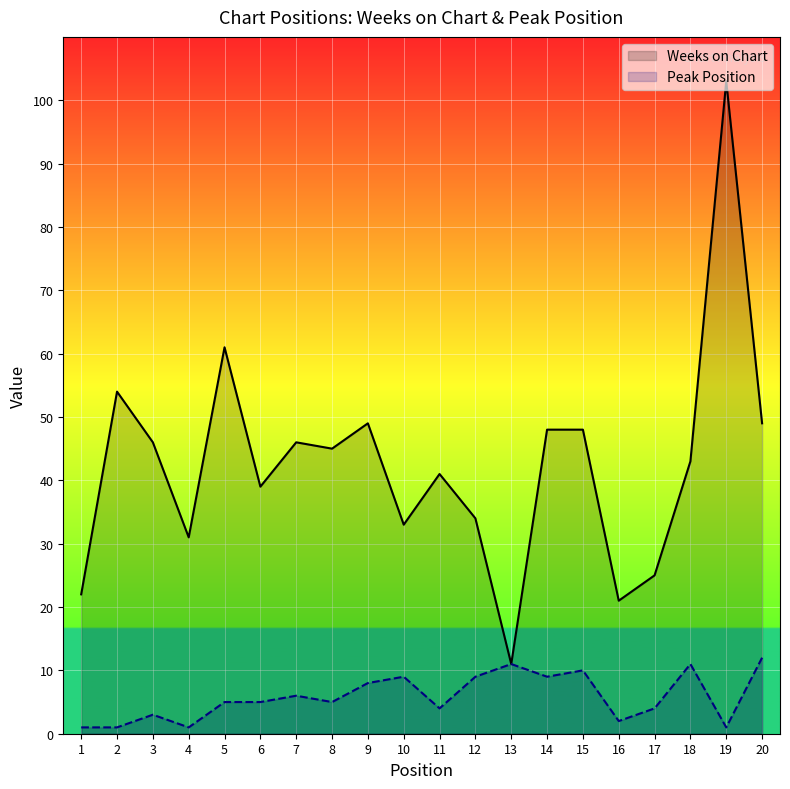

How many lines are shown in the chart?

2